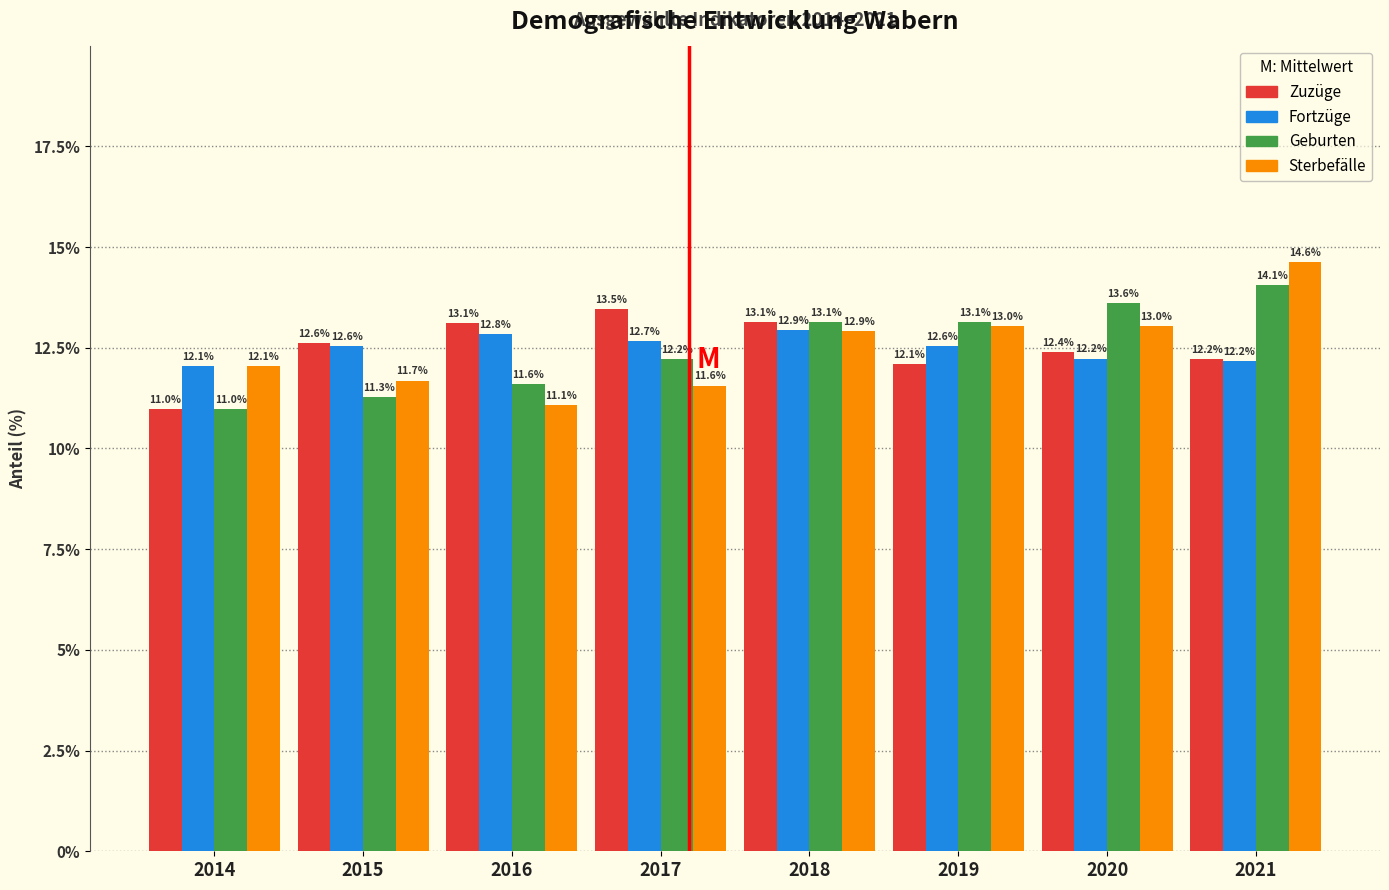

Reading right to left, extract all data points from this chart.

Zuzüge: 12.2	12.4	12.1	13.1	13.5	13.1	12.6	11.0
Fortzüge: 12.2	12.2	12.6	12.9	12.7	12.8	12.6	12.1
Geburten: 14.1	13.6	13.1	13.1	12.2	11.6	11.3	11.0
Sterbefälle: 14.6	13.0	13.0	12.9	11.6	11.1	11.7	12.1